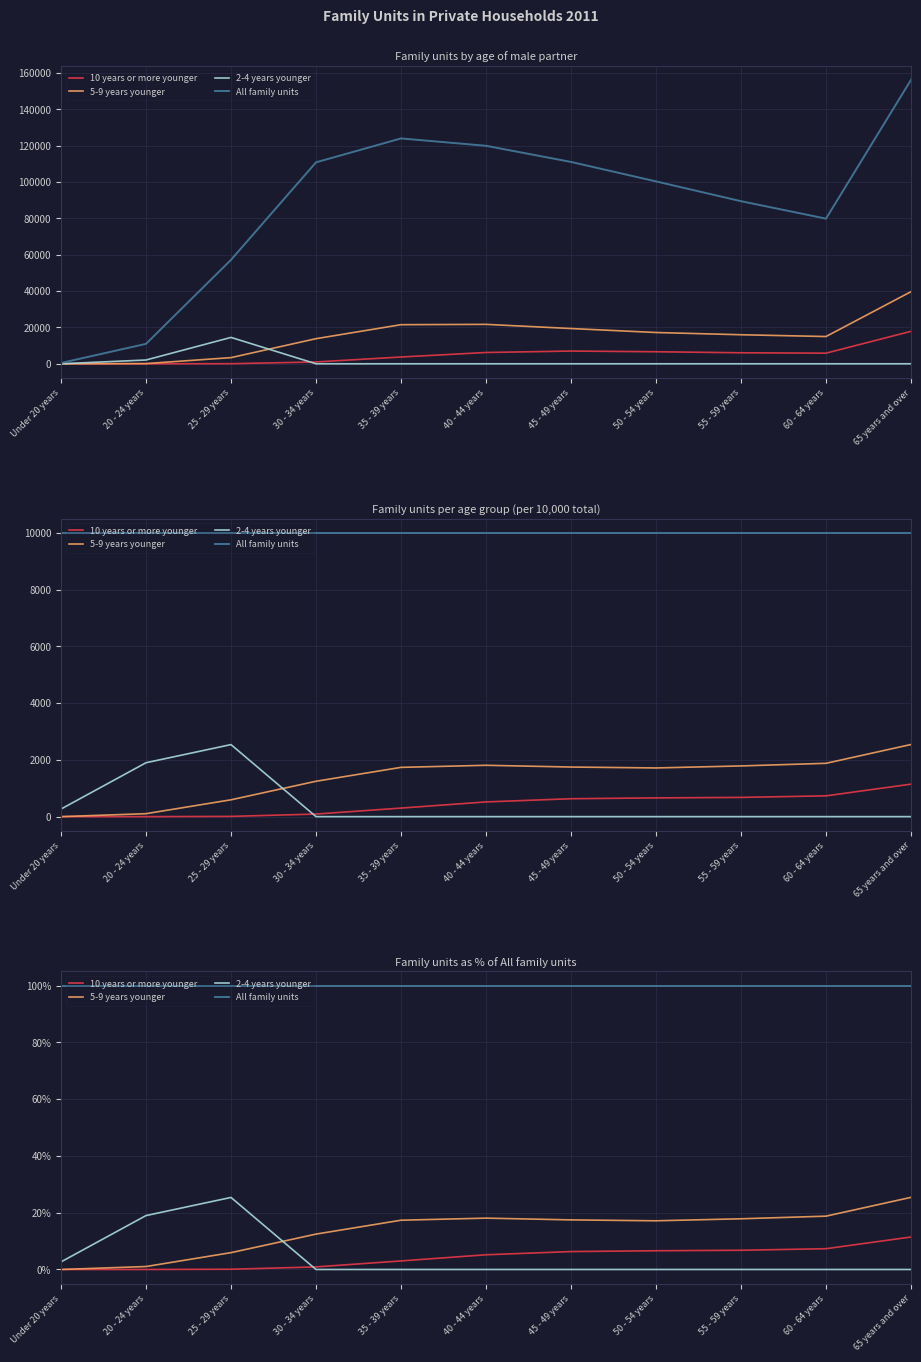

What position from the right is 25 - 29 years?

9